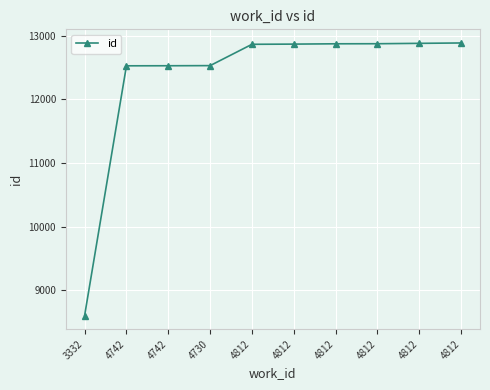

What is the change in value from 4742 to 4742?

+1